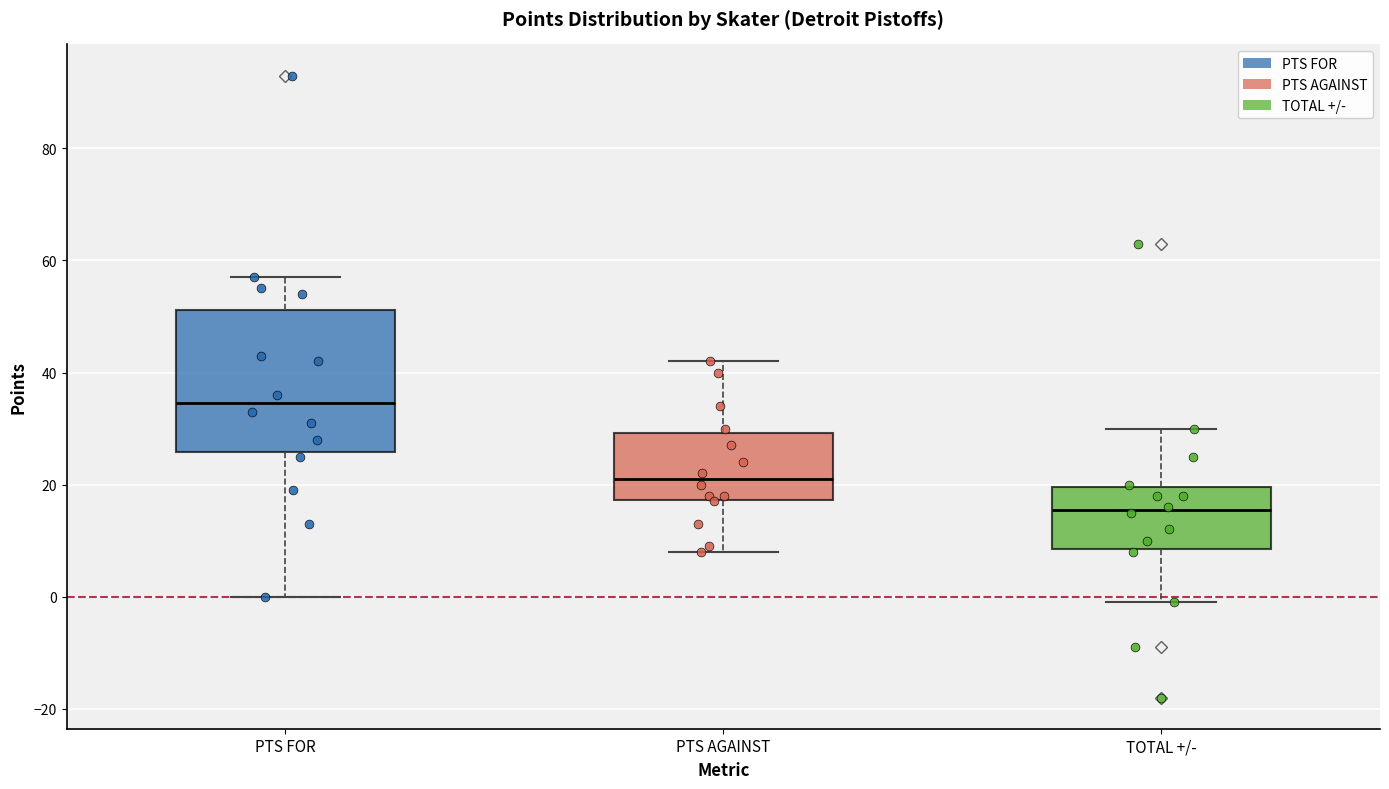

Reading left to right, transcribe this box plot: for each box, give where its median line is, the range the box spans, and where its two whiskers end, as read against the y-axis. The values are not printed on the chart, so give them approximately, as read against the axis.

PTS FOR: median 34, box 26 to 52, whiskers 0 to 58
PTS AGAINST: median 22, box 18 to 30, whiskers 8 to 42
TOTAL +/-: median 16, box 8 to 20, whiskers 0 to 30